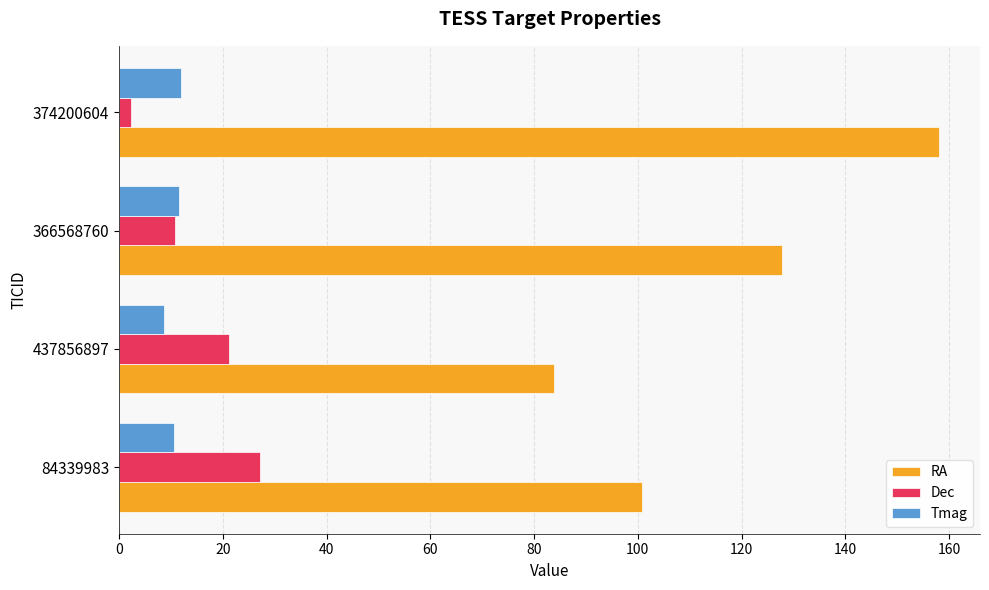

Which series has the largest total across all categories?

RA